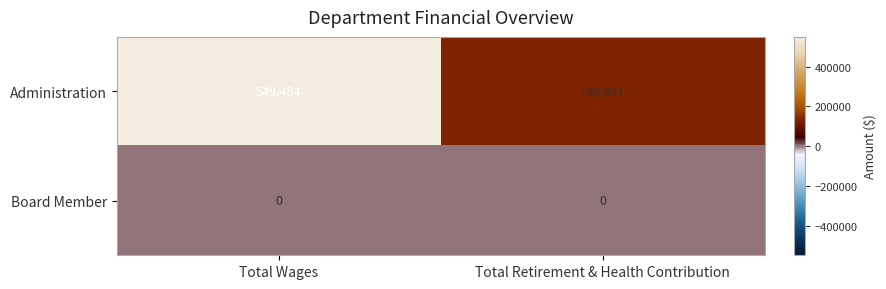

At which category is the sum across all series the highest?

Total Wages